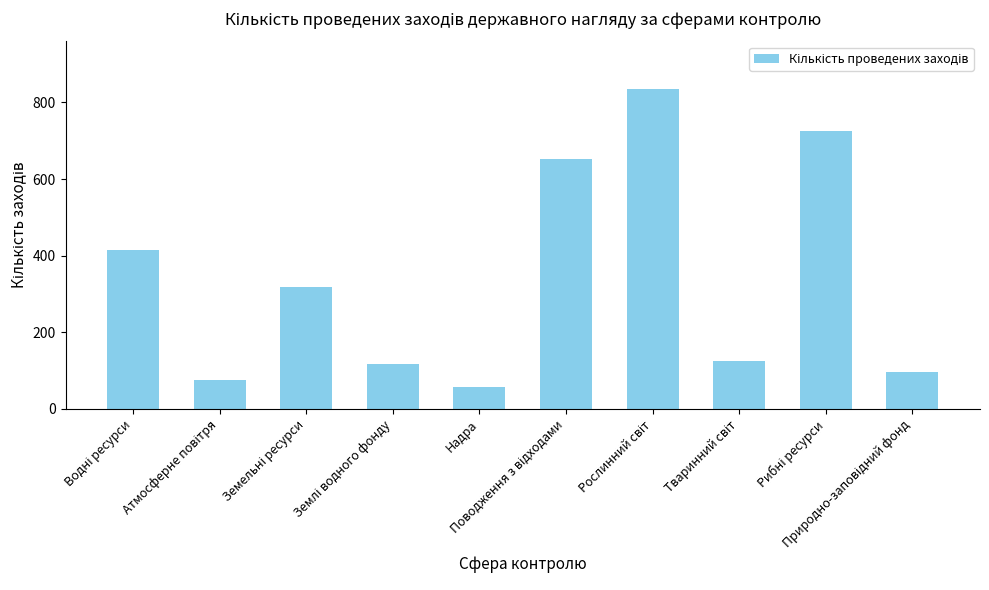

What is the label of the 6th bar from the right?

Надра